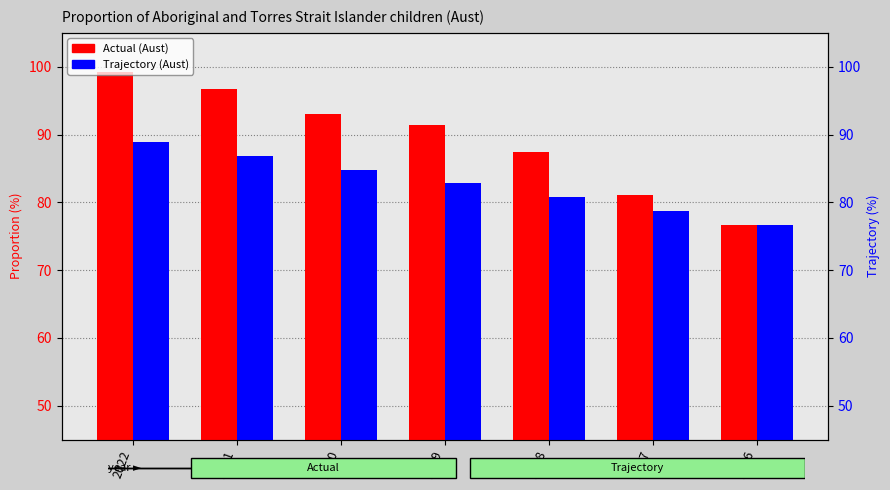

Which series has the largest range (max minus min)?

Actual (Aust)